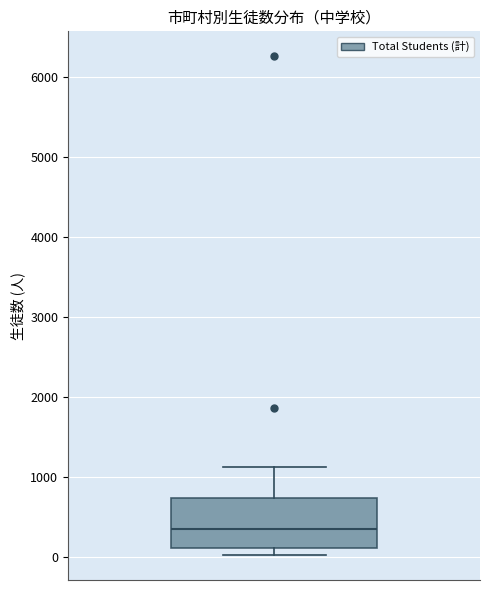

Transcribe this box plot: give where the median line is, the range the box spans, and where the two whiskers end, as read against the y-axis. The values are not printed on the chart, so give them approximately, as read against the axis.

median 400, box 100 to 700, whiskers 0 to 1100